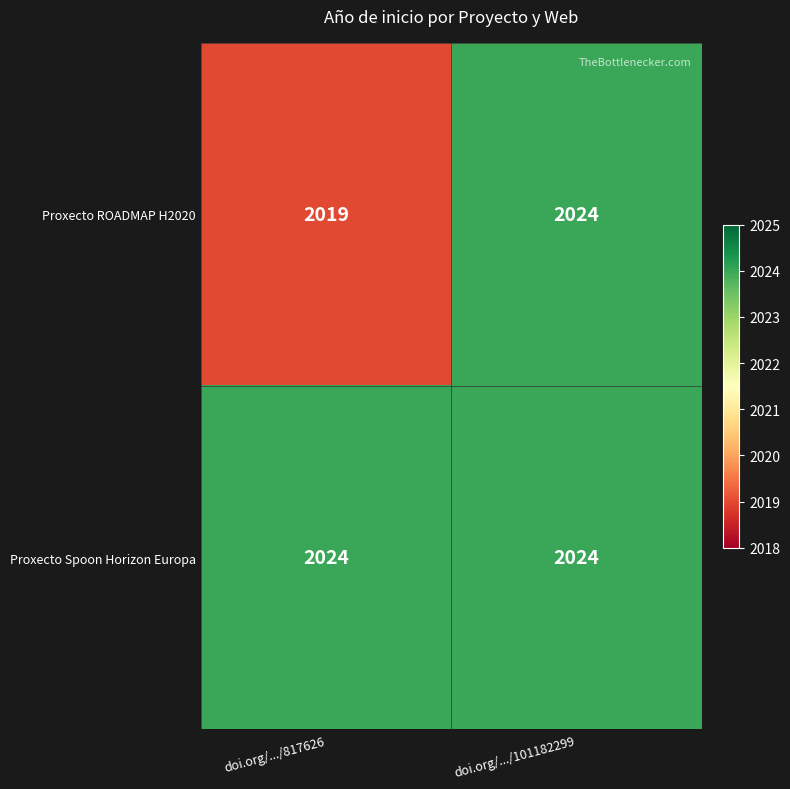

Which category has the lowest value across all series?

doi.org/.../817626